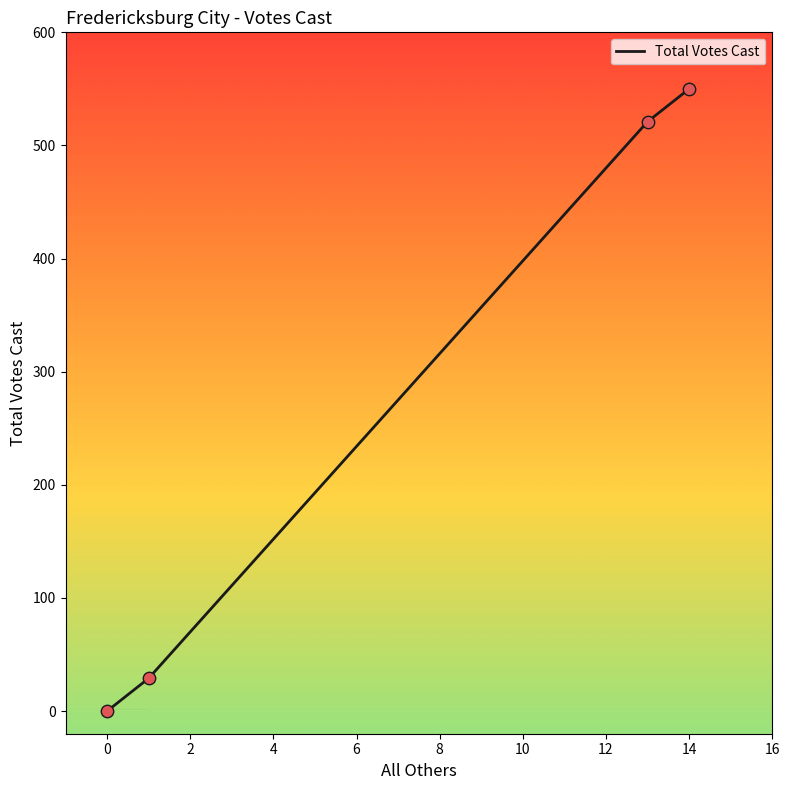

What is the greatest value displayed?

550